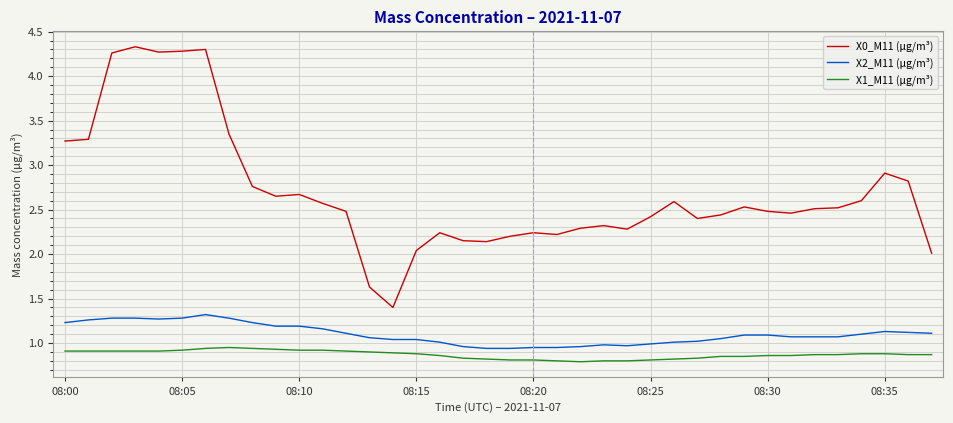

Which series has the largest range (max minus min)?

X0_M11 (μg/m³)